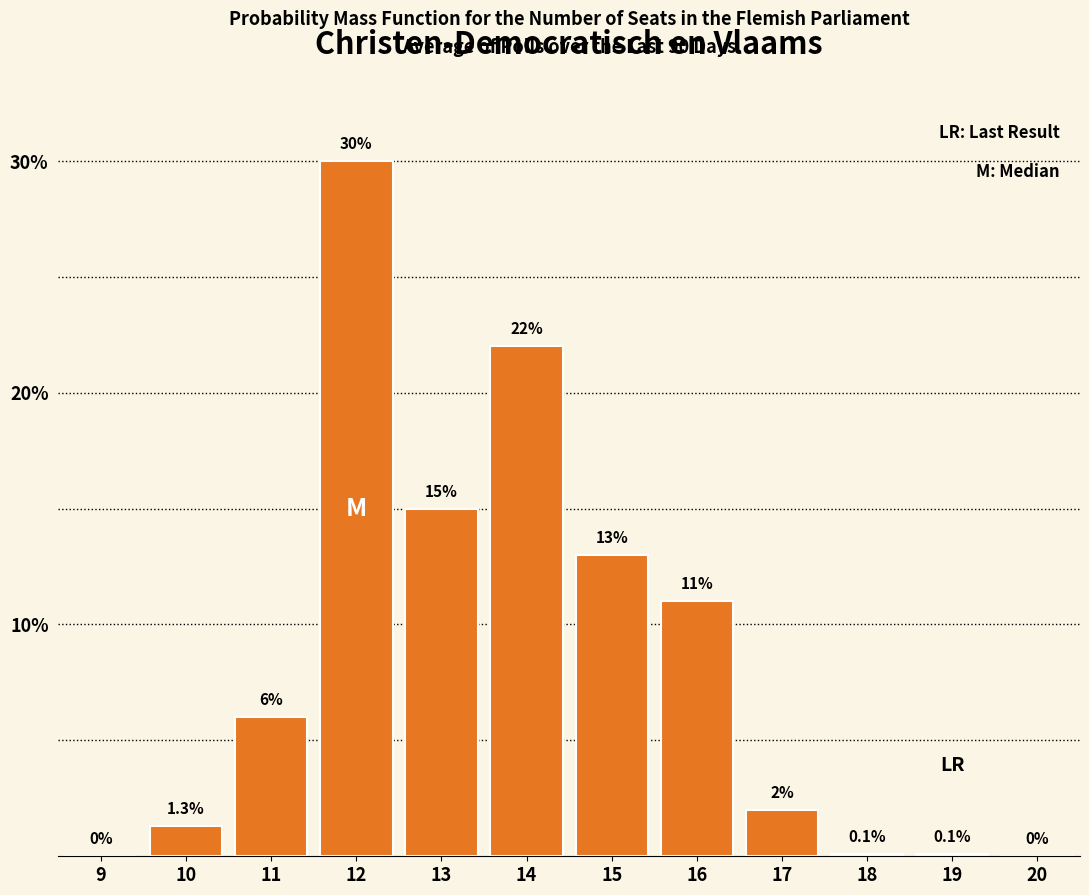

Reading right to left, what are all the values shown in this chart?

20=0.0	19=0.1	18=0.1	17=2.0	16=11.0	15=13.0	14=22.0	13=15.0	12=30.0	11=6.0	10=1.3	9=0.0